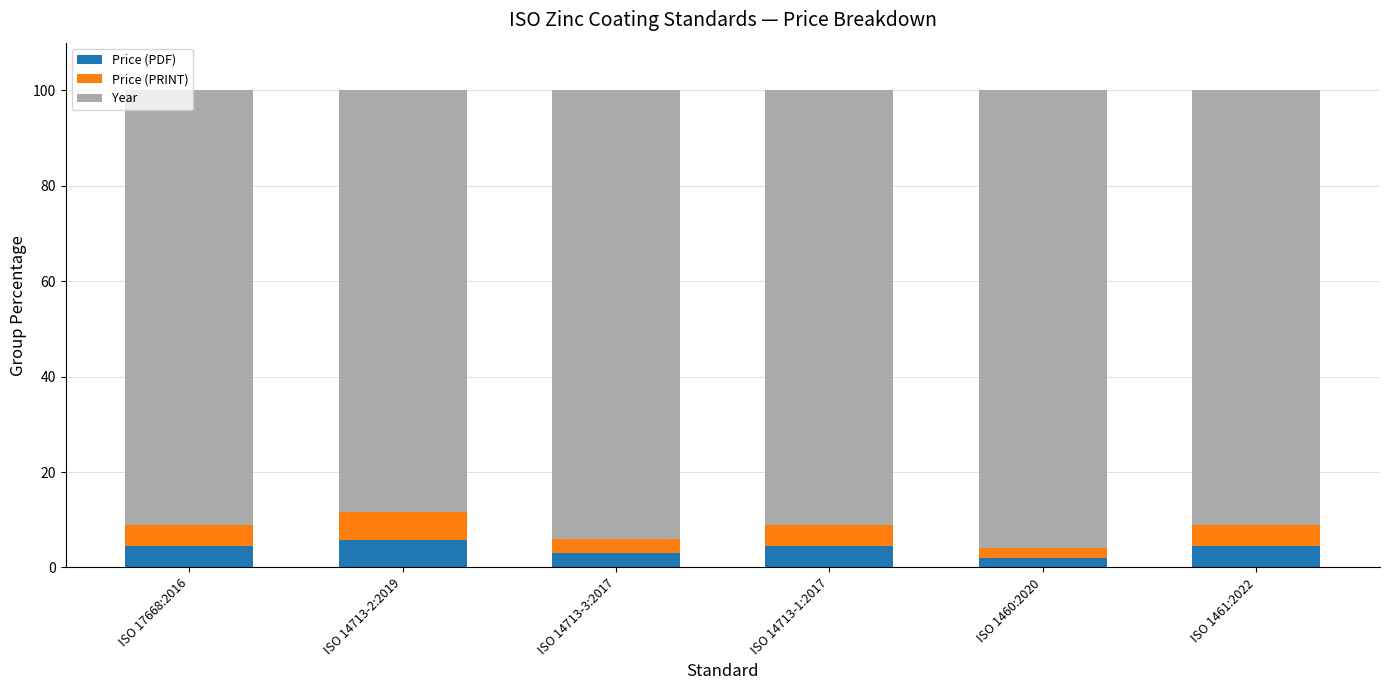

What is the maximum value for Price (PDF)?

5.8